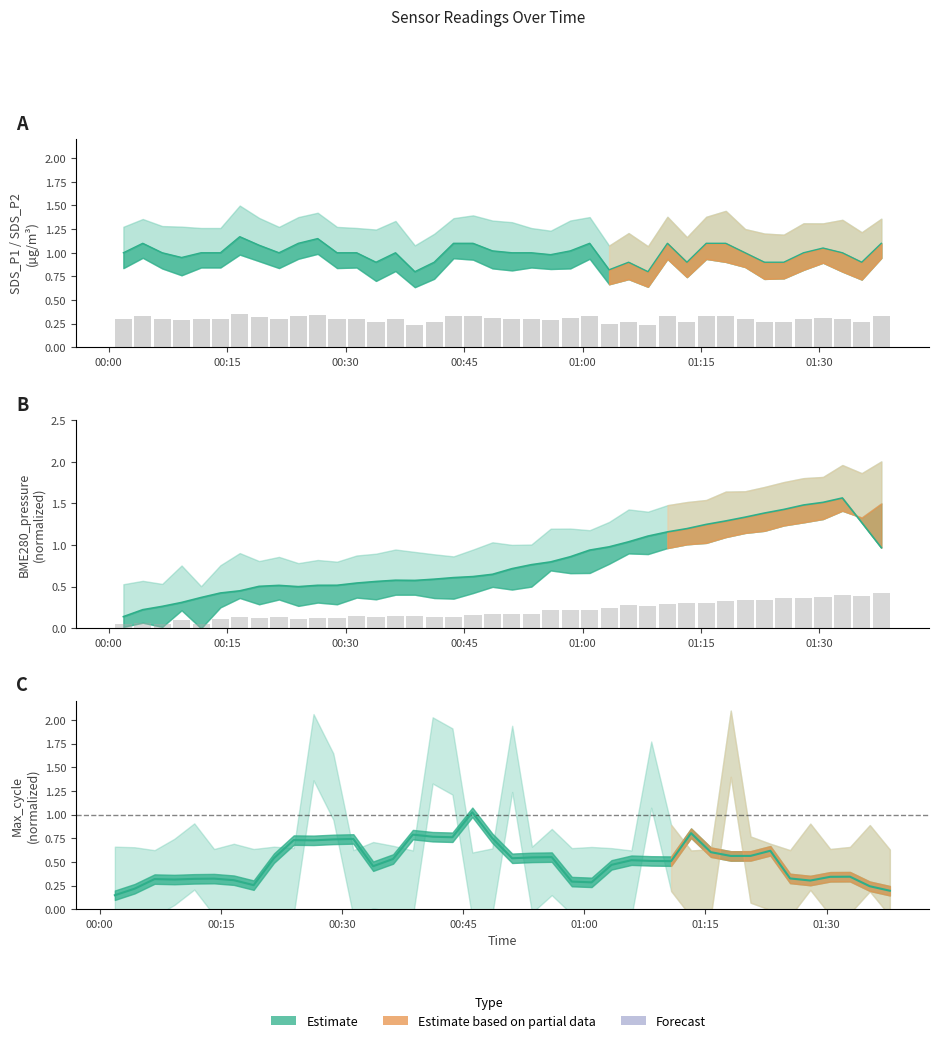

Count the Pressure raw values in the range 0 to 1.

40